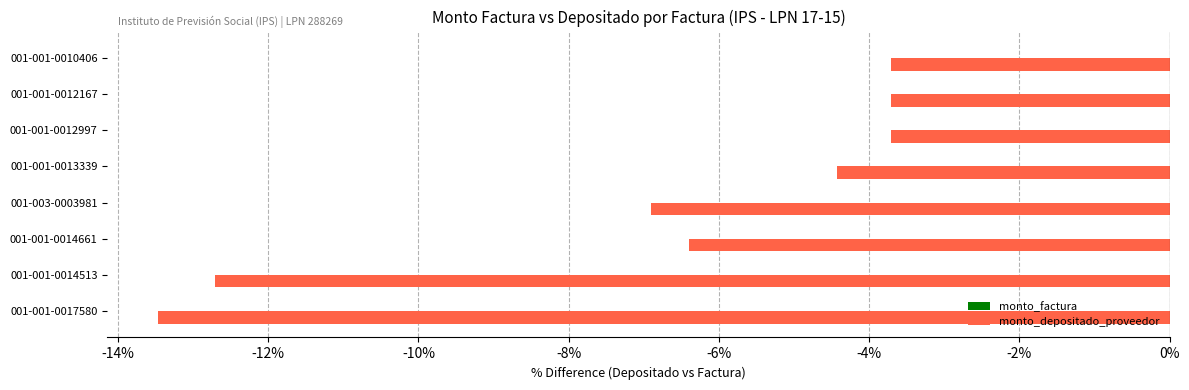

The chart shows a value of -6.2 at 001-001-0012167. True or false?

False